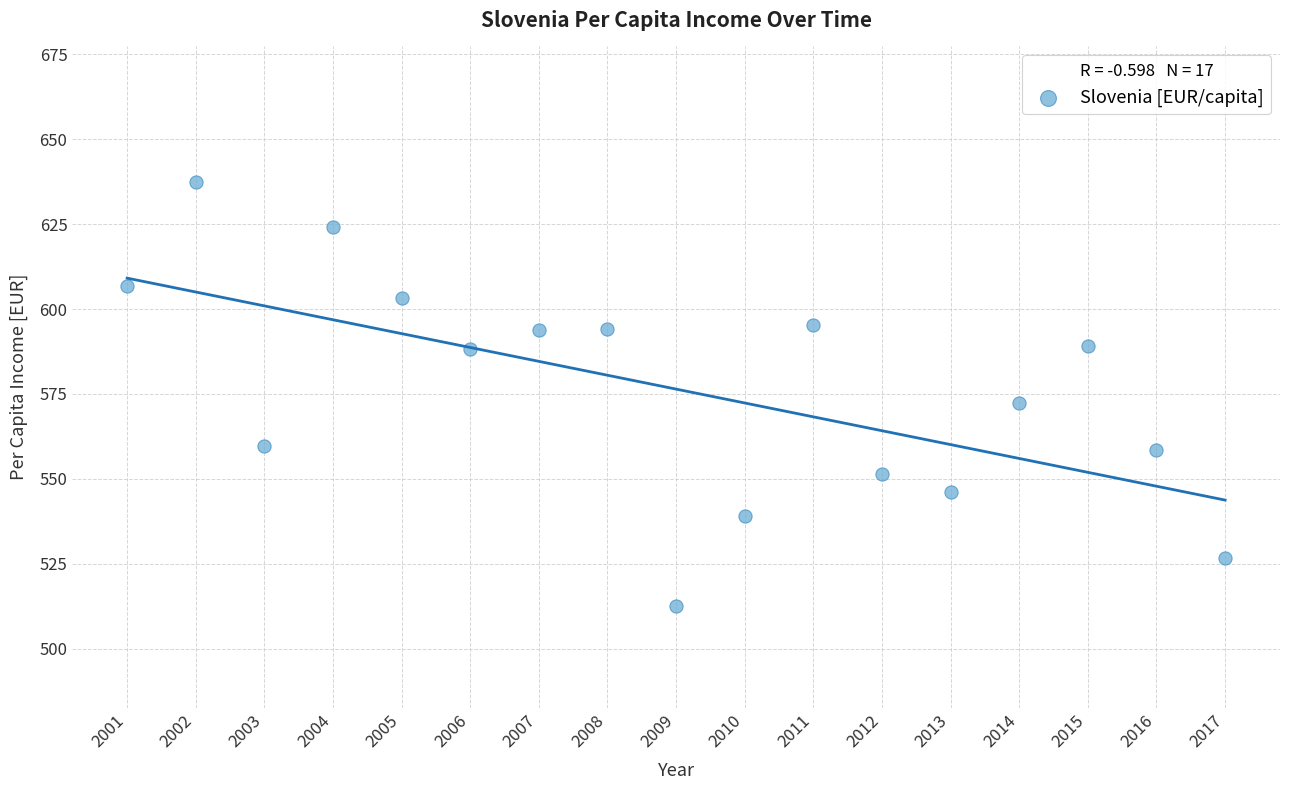

What is the range of Y values (max minus min)?

124.7